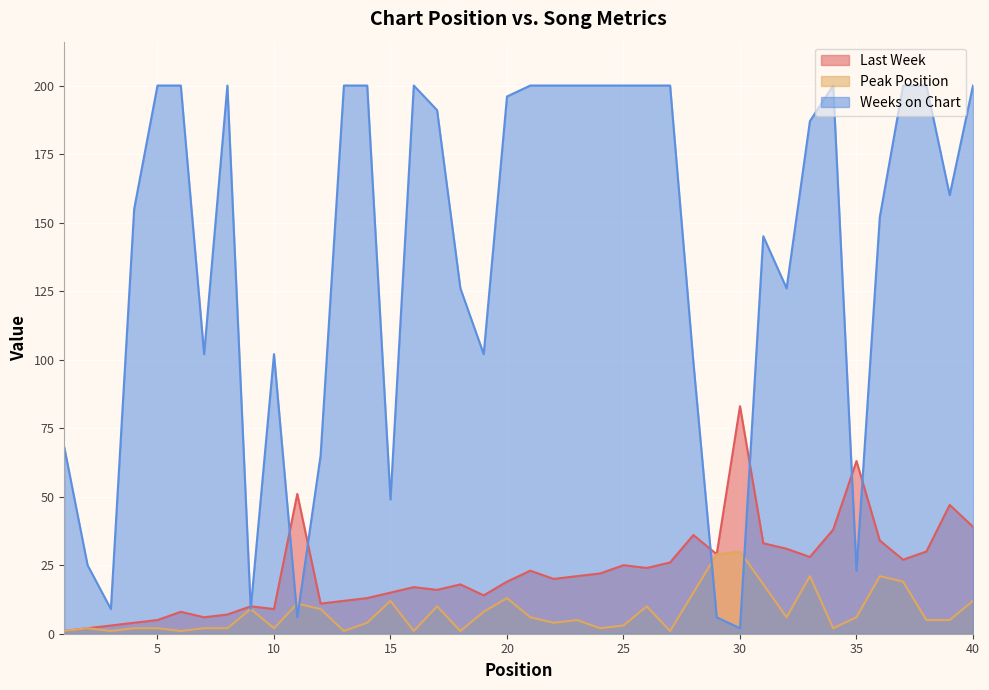

What is the average value of the Weeks on Chart series?

138